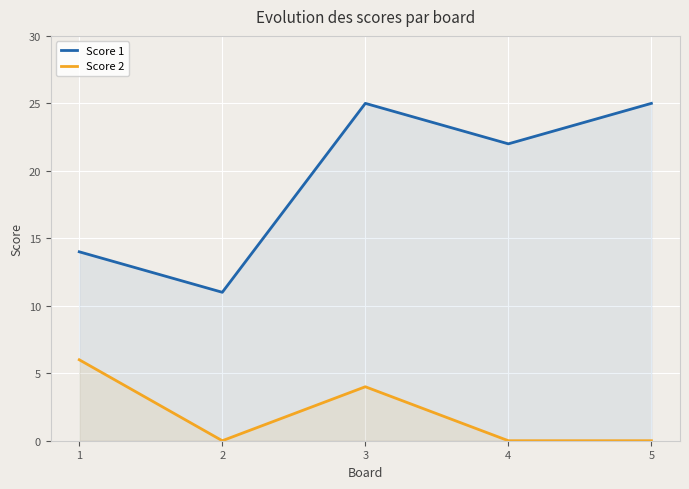

How many series are shown in this chart?

2